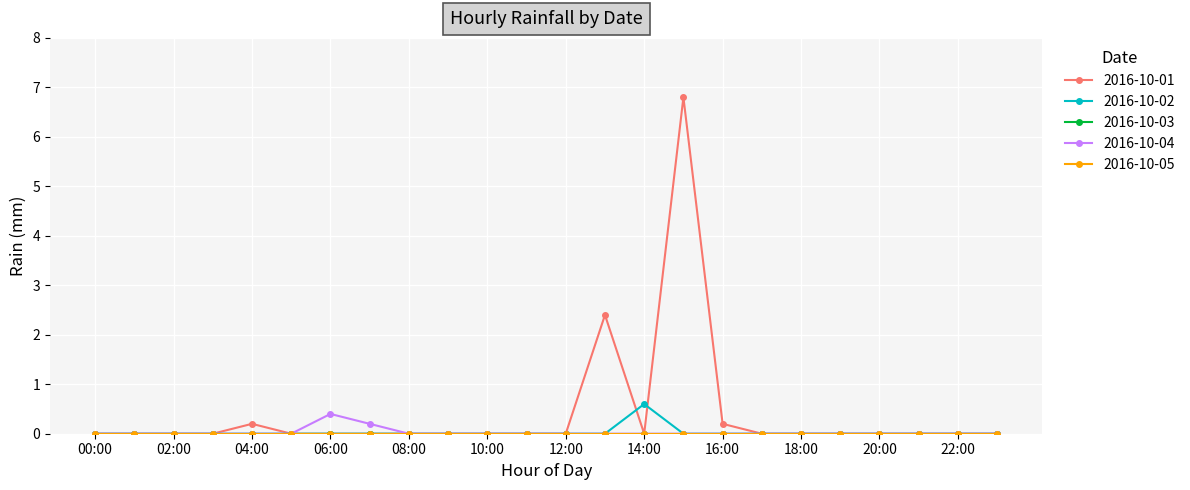

Does the chart have visible grid lines?

Yes